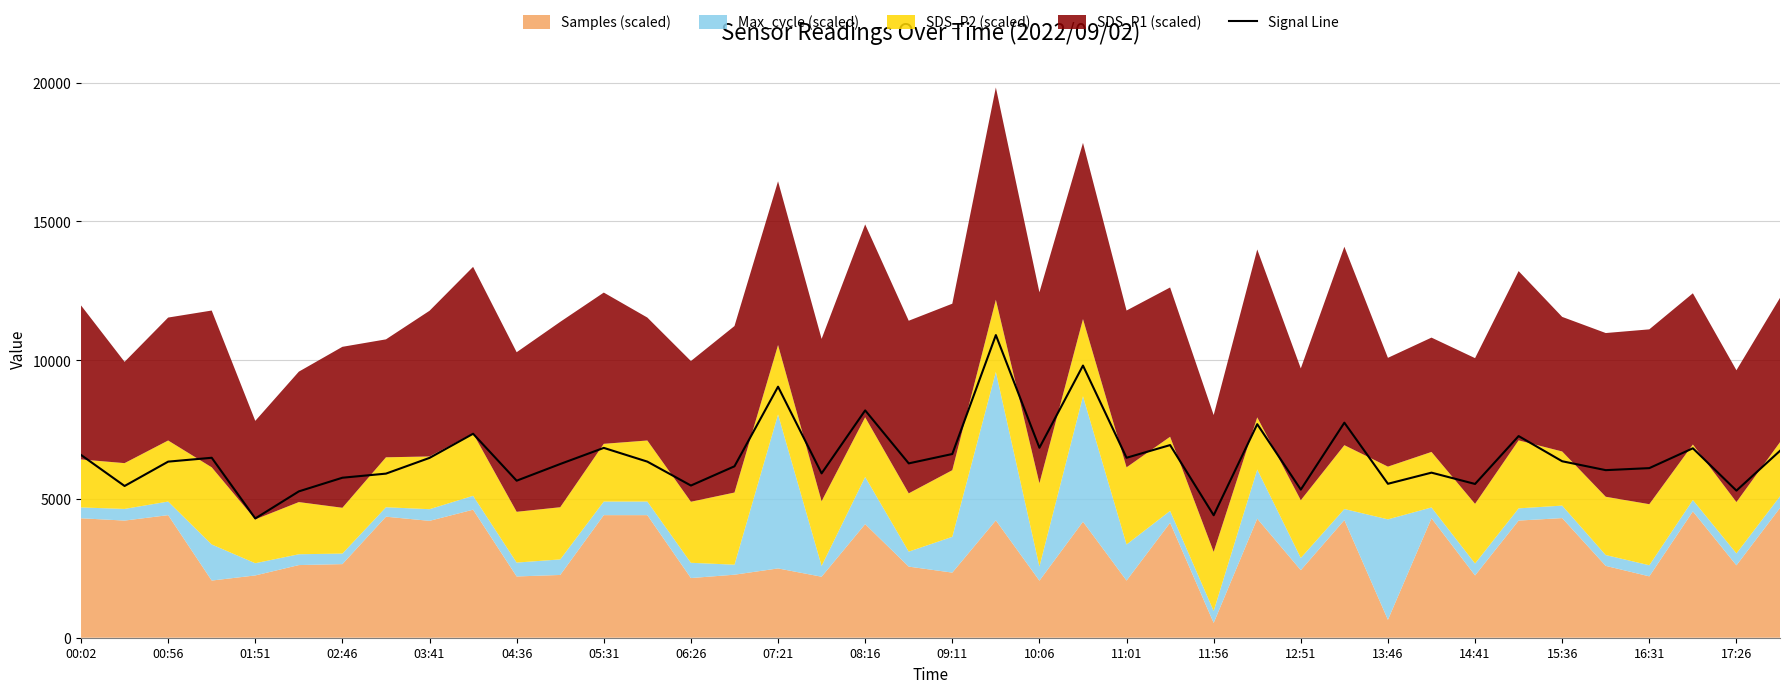

What is the difference between the second highest and second lowest values?

5394.2